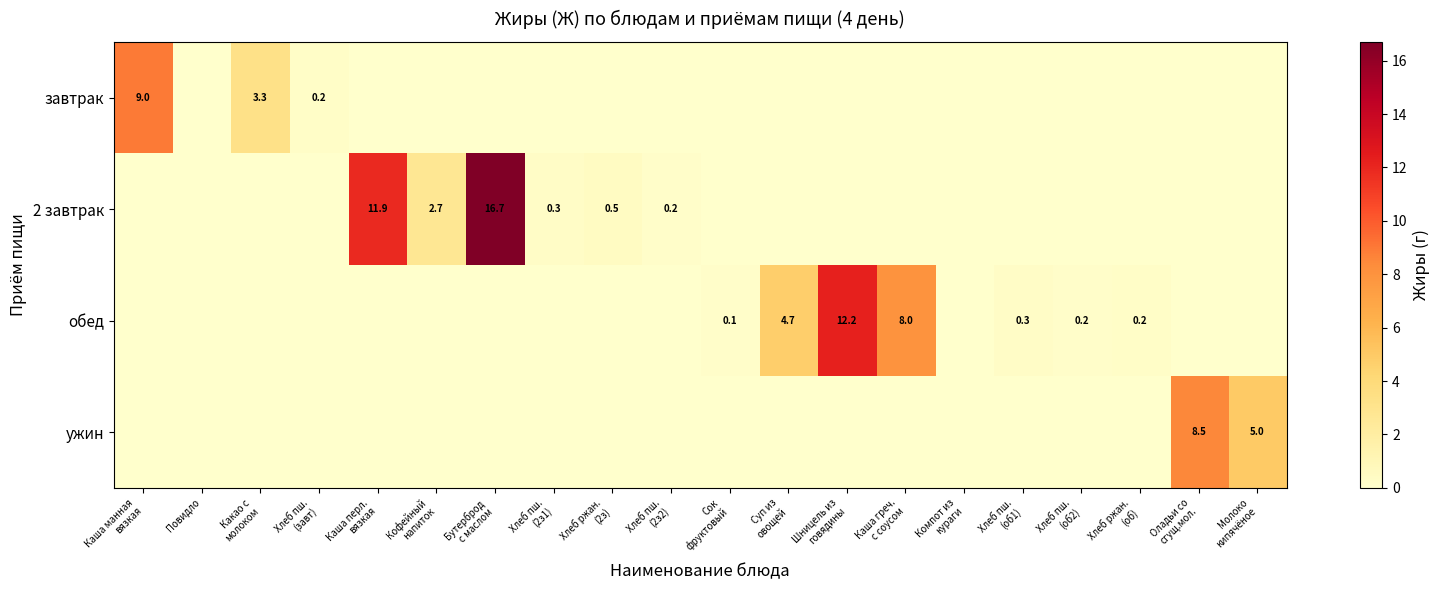

The value of ужин at Хлеб пш. (завт) is 4.6. True or false?

False